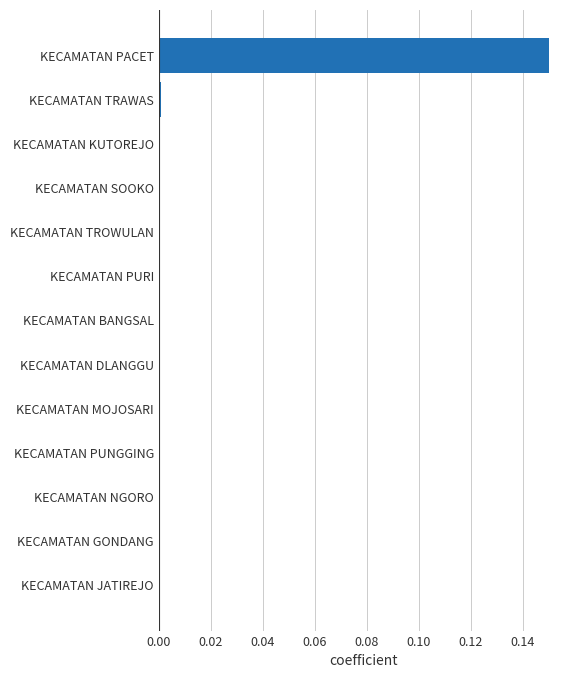

The value at KECAMATAN SOOKO is 0.1. True or false?

False